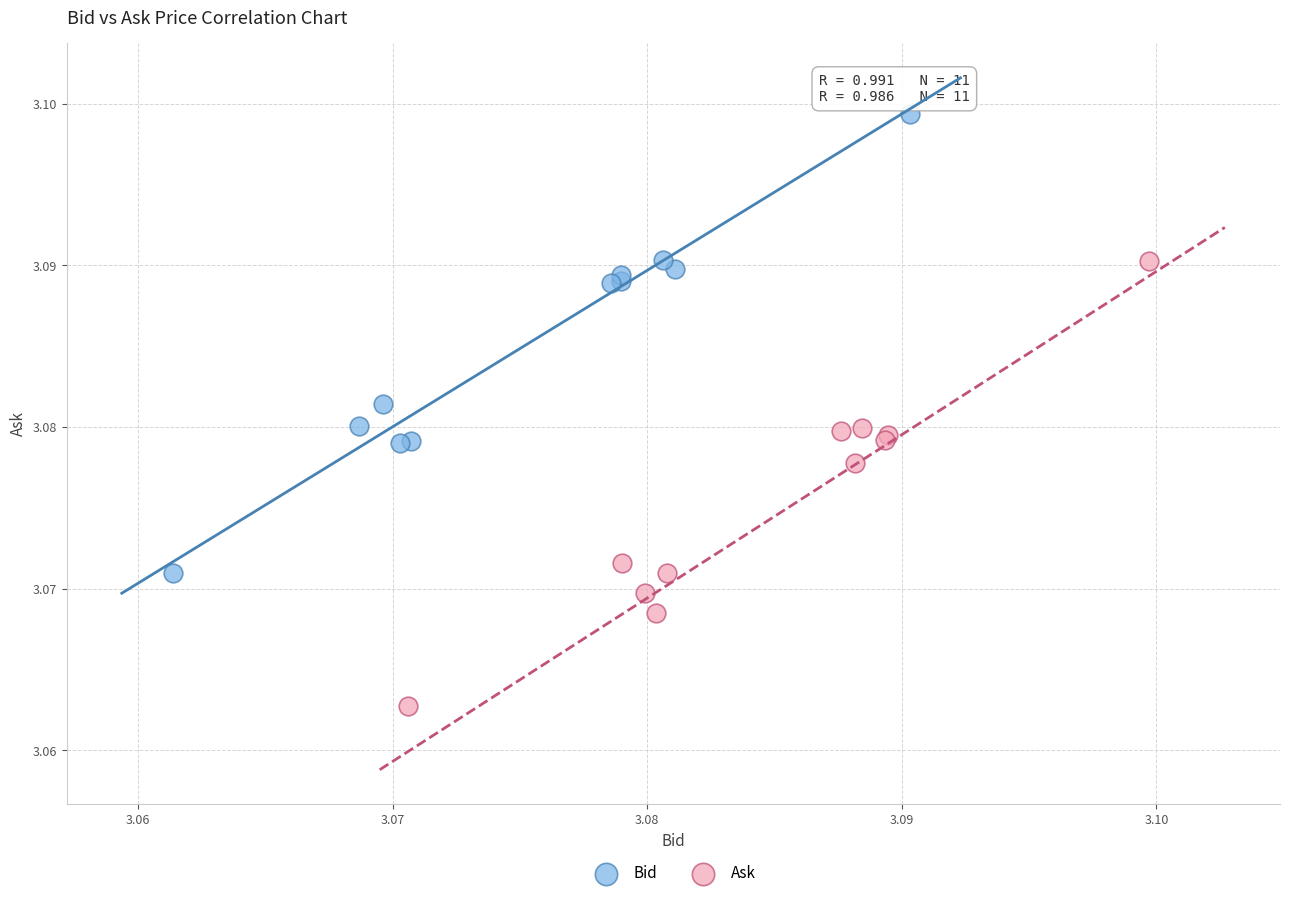

Which series reaches the minimum Y coordinate?

Ask